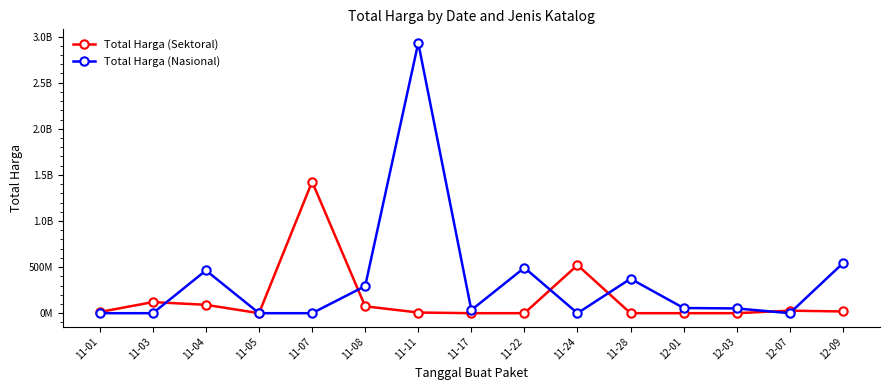

Which series has the largest total across all categories?

Total Harga (Nasional)